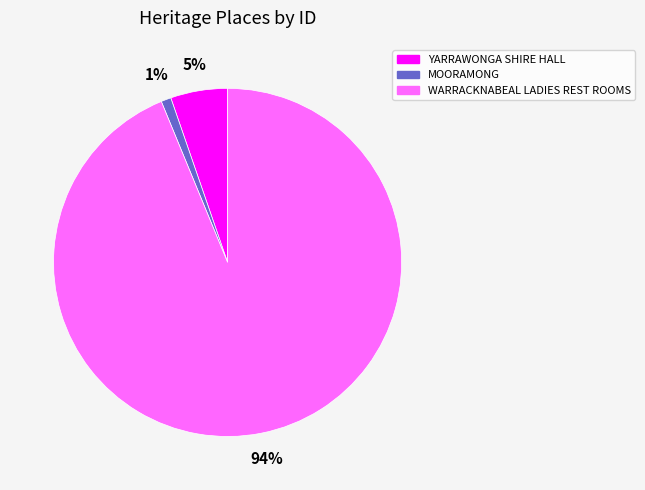

How many slices are in this pie chart?

3